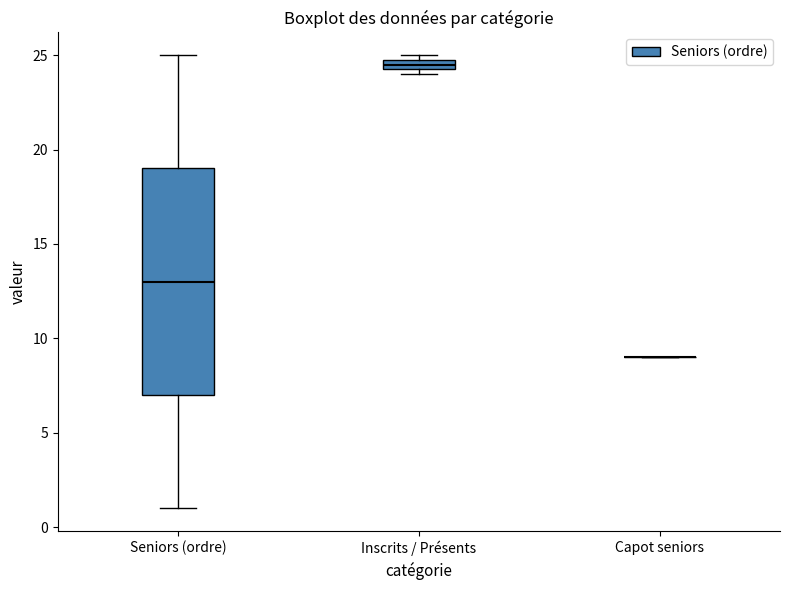

Comparing the boxes themselves (not the whiskers), which one is the tallest?

Seniors (ordre)